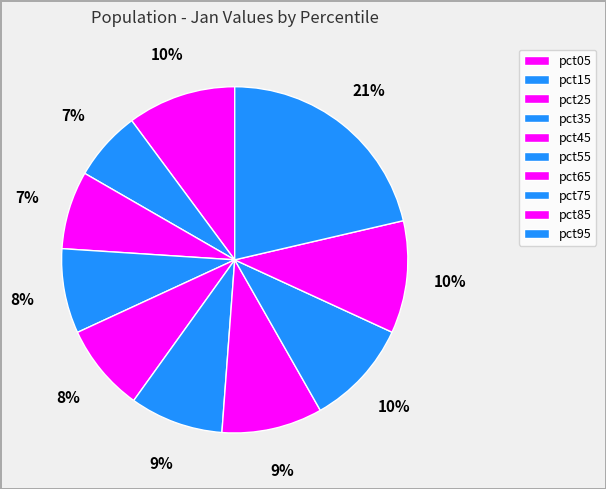

To the nearest percent, what percentage of the pie is pct15?

7%